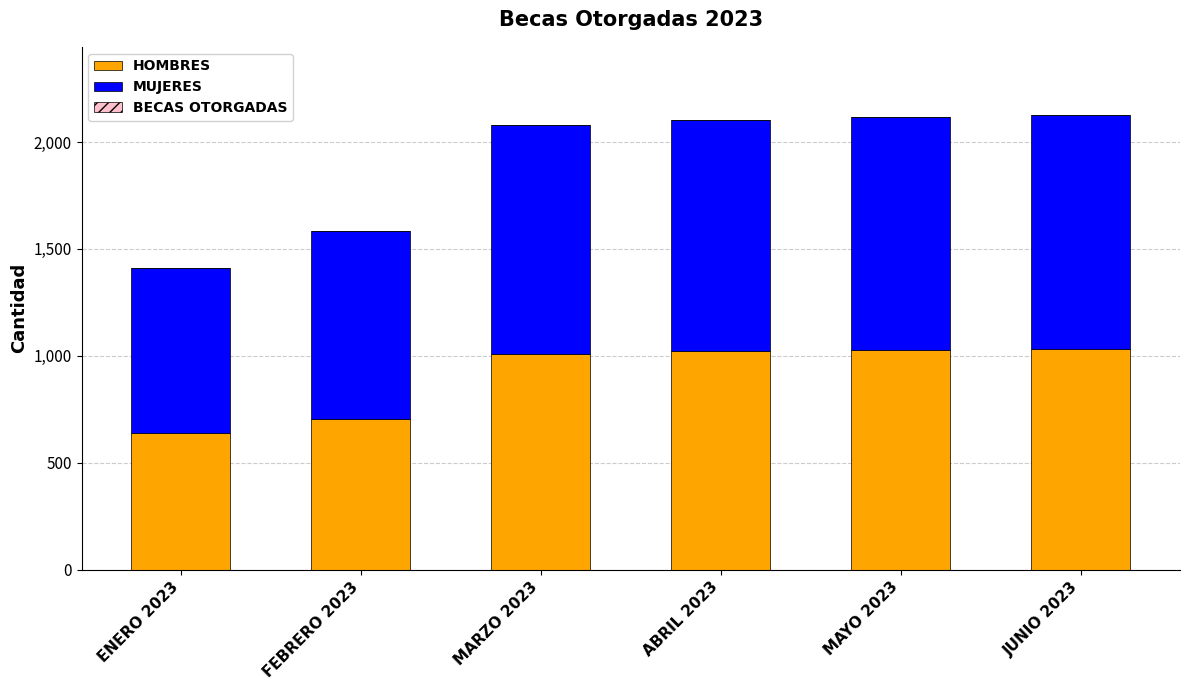

What is the sum of the HOMBRES values at JUNIO 2023 and MAYO 2023?

2057